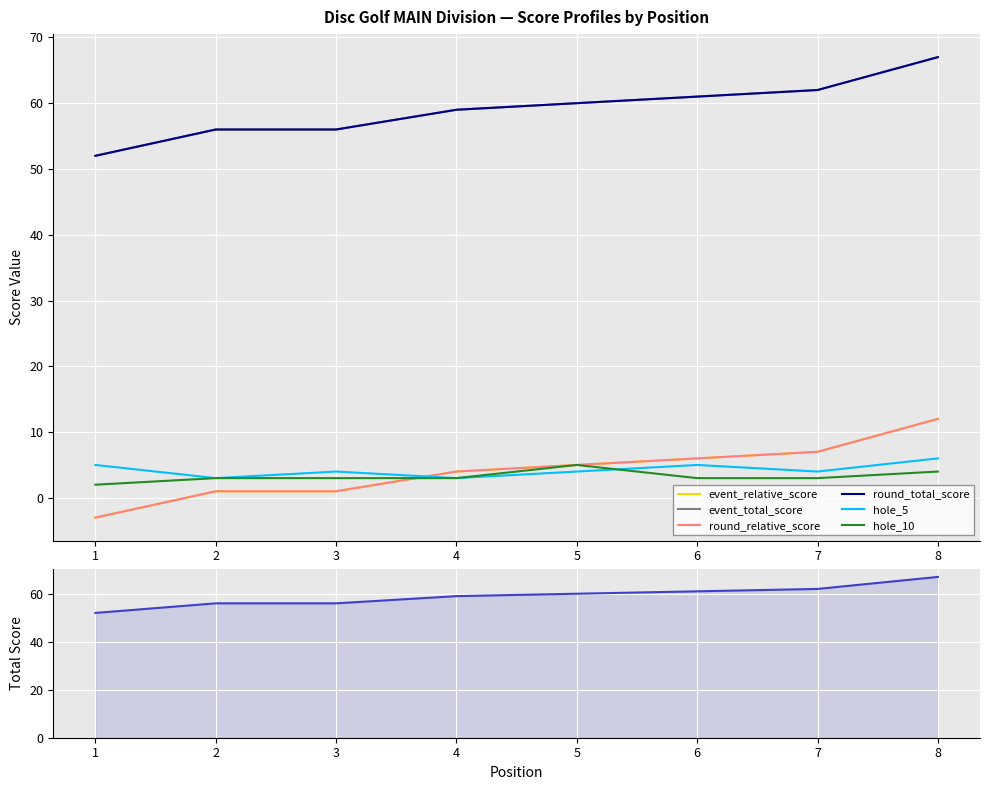

Is it true that hole_10 equals 5 at 5?

True